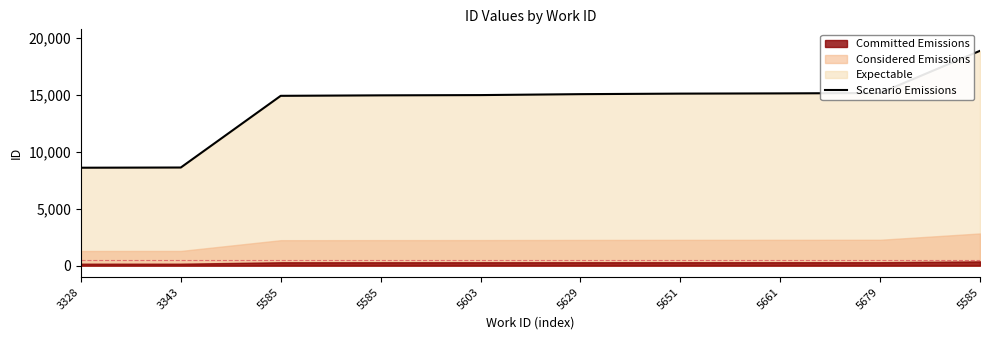

What is the difference between the values at 5603 and 5629?

82